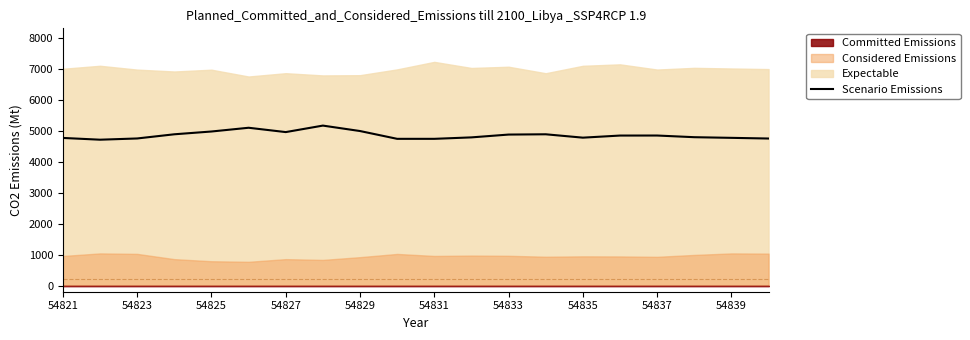

How many points are higher than both their immediate neighbors (excluding endpoints)?

4